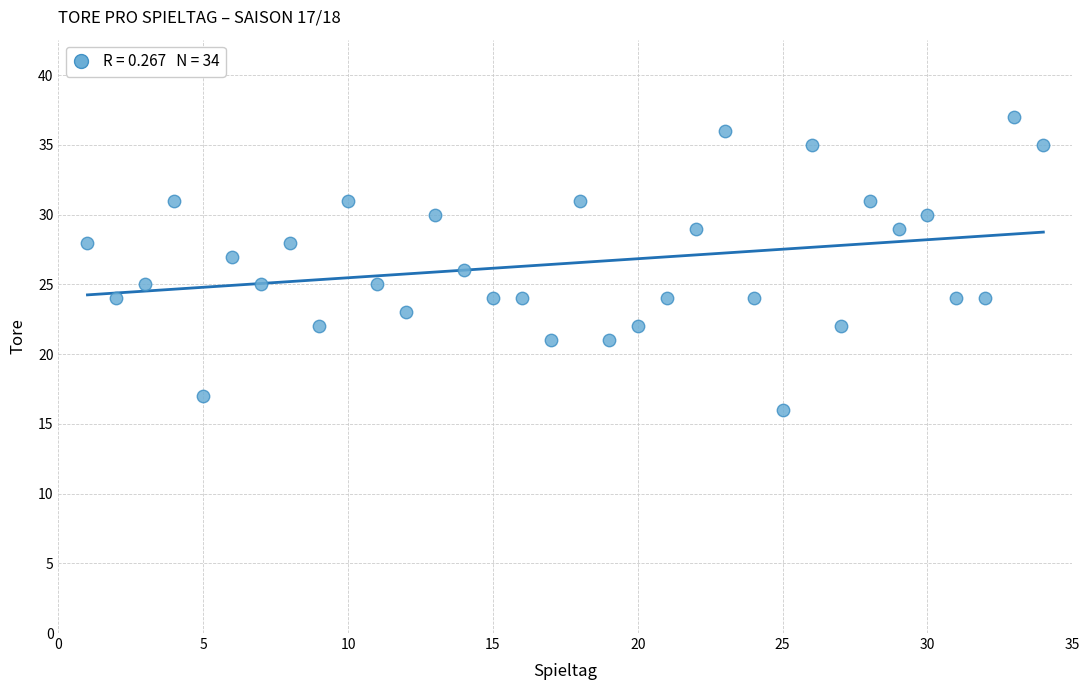

What is the range of Y values (max minus min)?

21